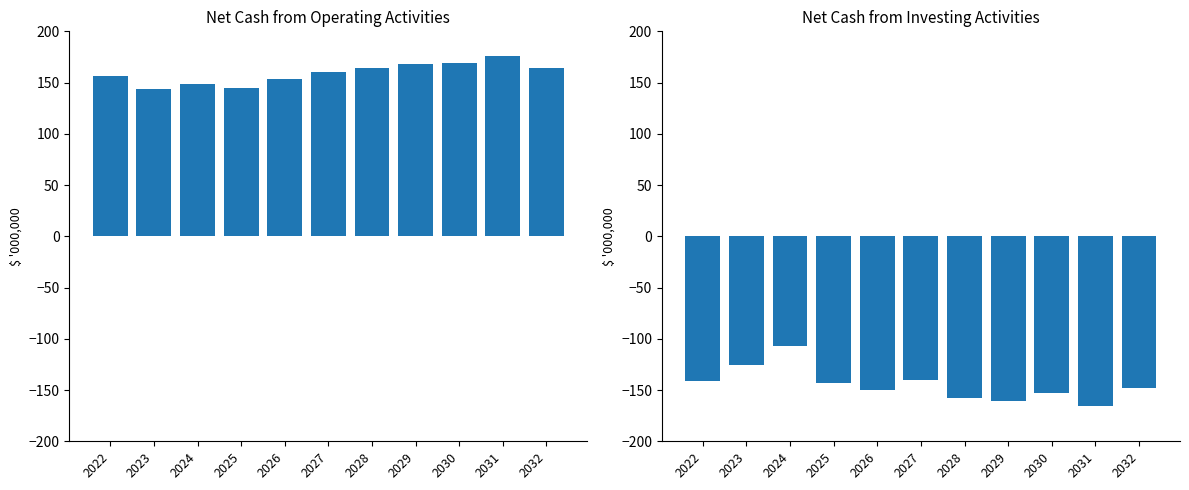

What is the sum of the Net Cash from Operating values at 2026 and 2022?

309.9